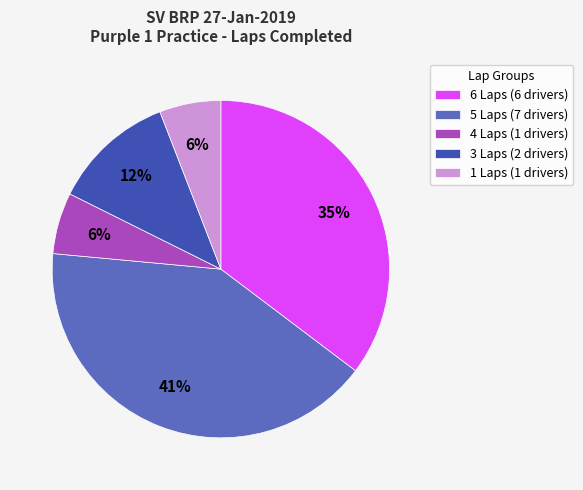

Which has a higher value, 5 Laps (7 drivers) or 3 Laps (2 drivers)?

5 Laps (7 drivers)